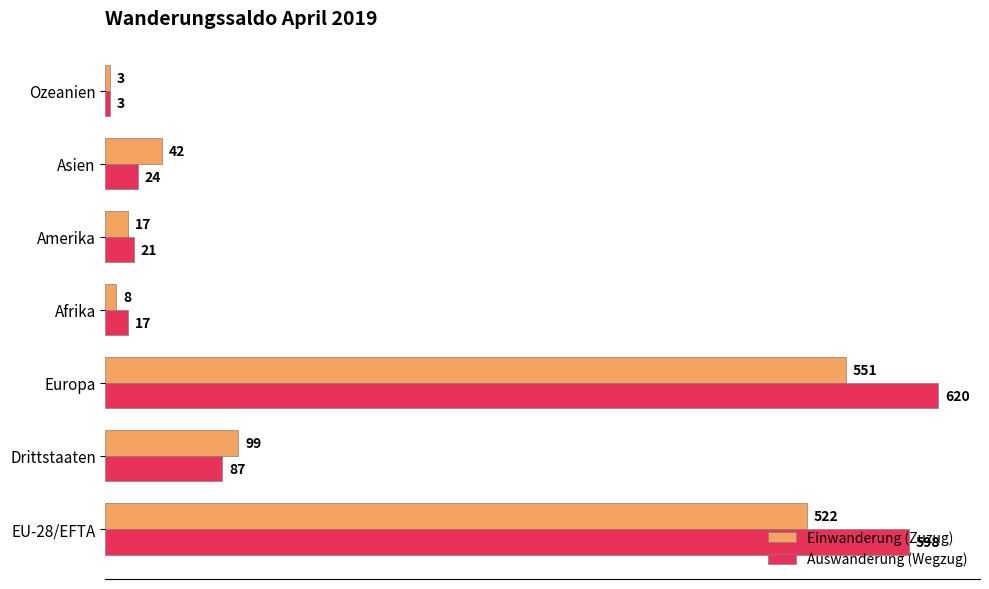

Which series has the largest total across all categories?

Auswanderung (Wegzug)